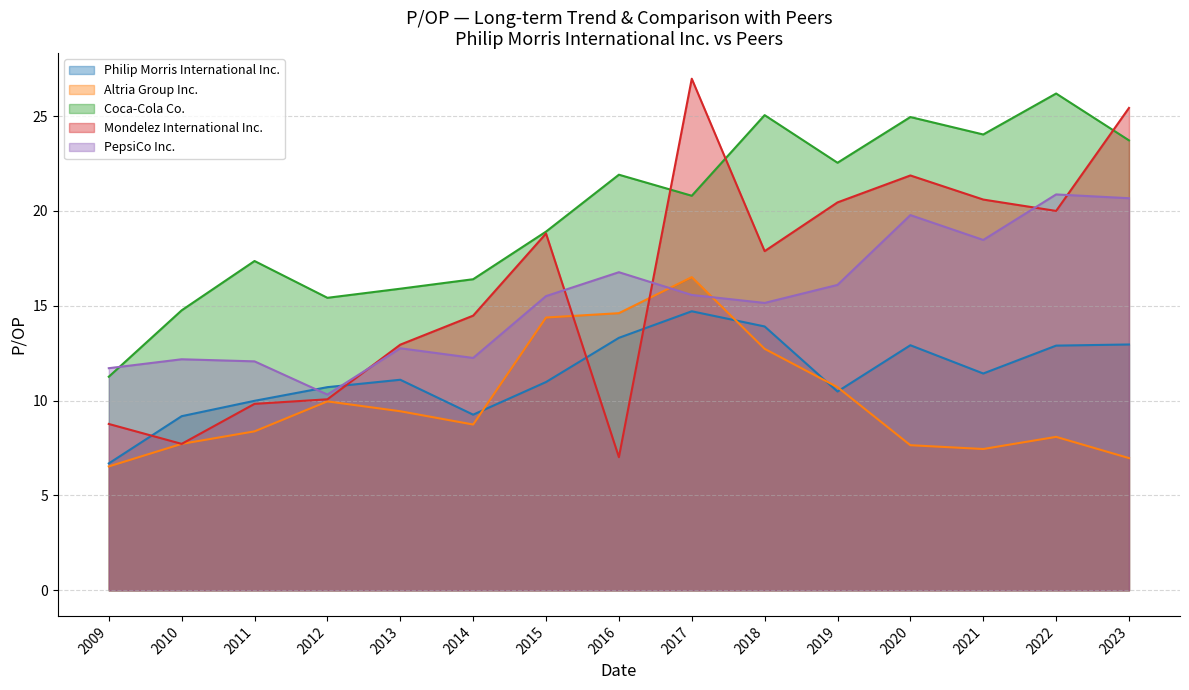

Which series has the widest spread of values?

Mondelez International Inc.